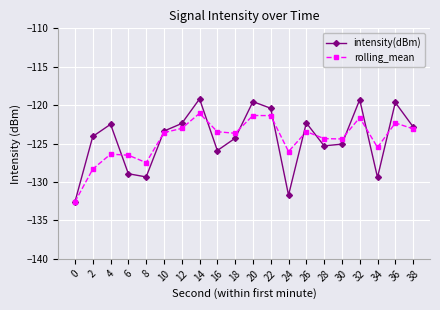

What is the total value across all series at 10?

-246.9